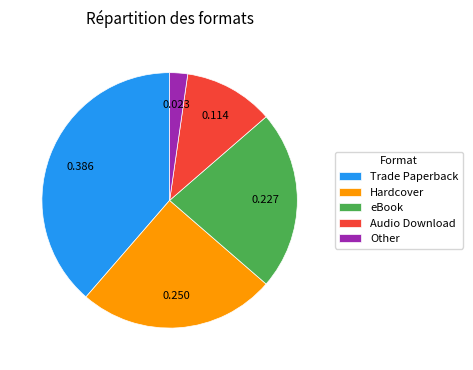

The eBook slice represents 30% of the pie. True or false?

False